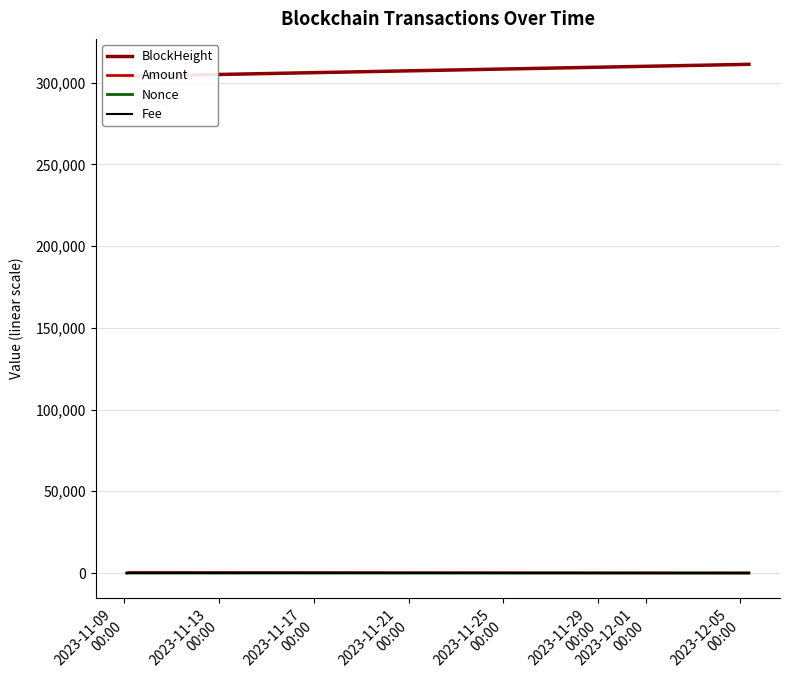

Is the value of Fee at 2023-11-09
00:00 greater than the value of Nonce at 2023-11-17
00:00?

Yes